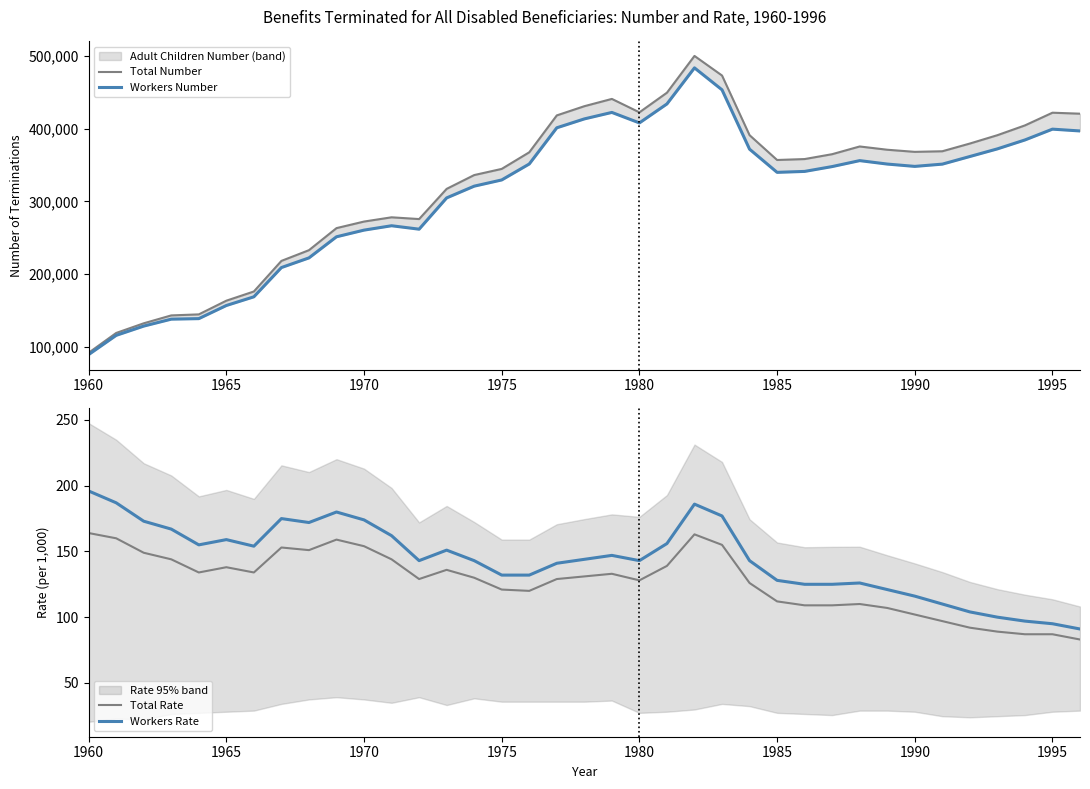

What is the value of the Workers Rate point at the 16th from the left?

132